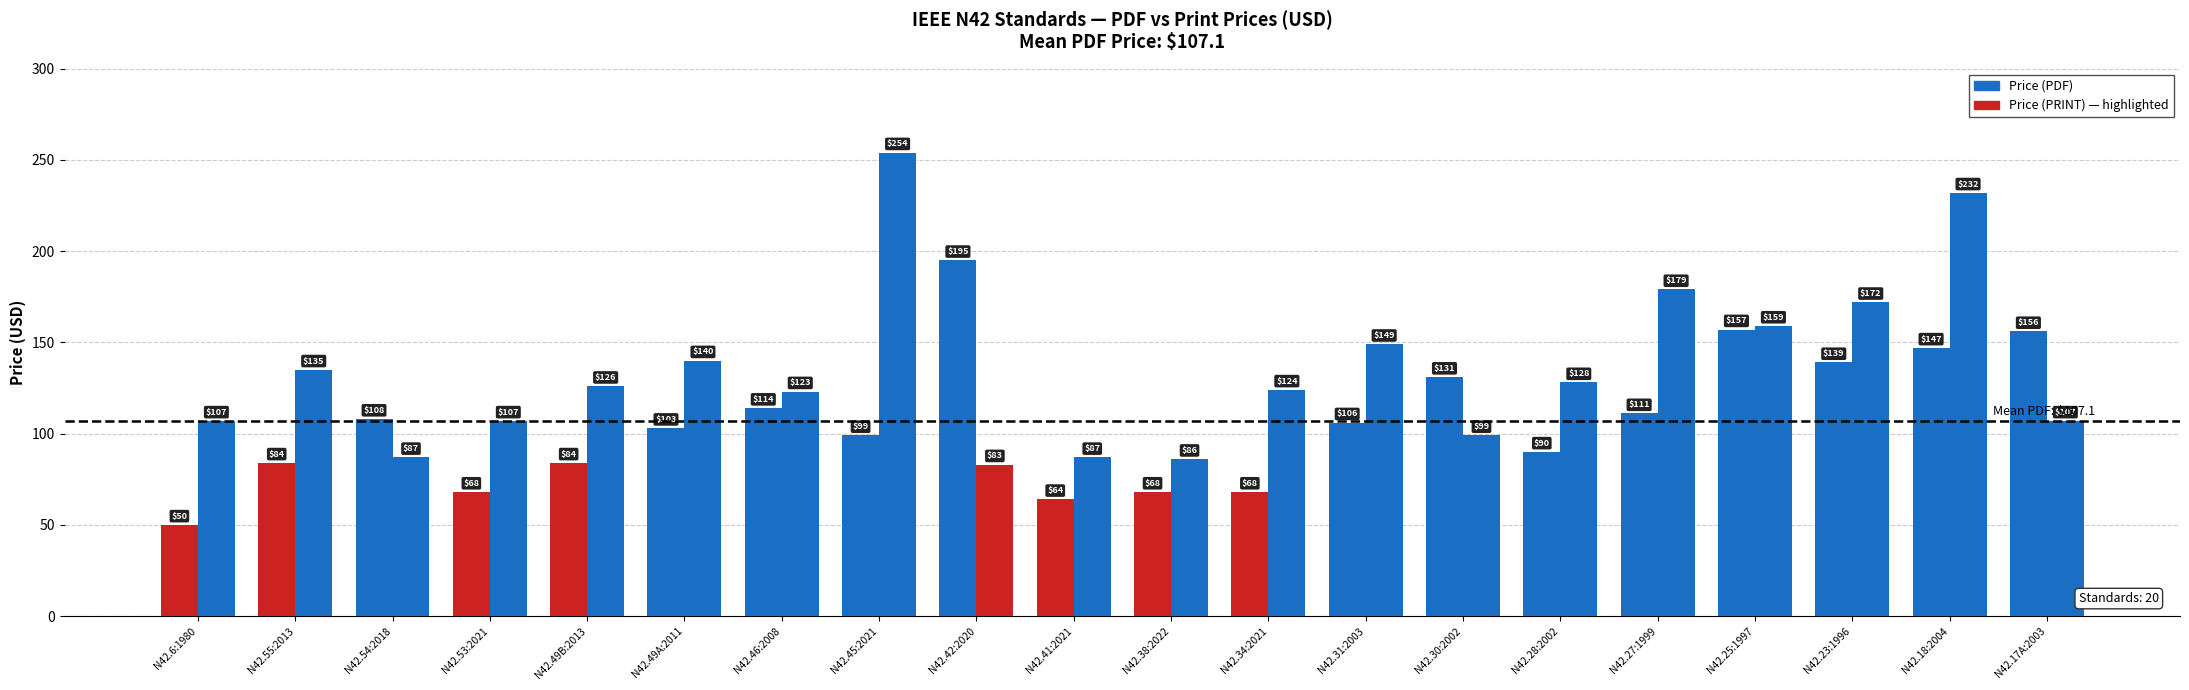

Count the number of data series in this chart.

2